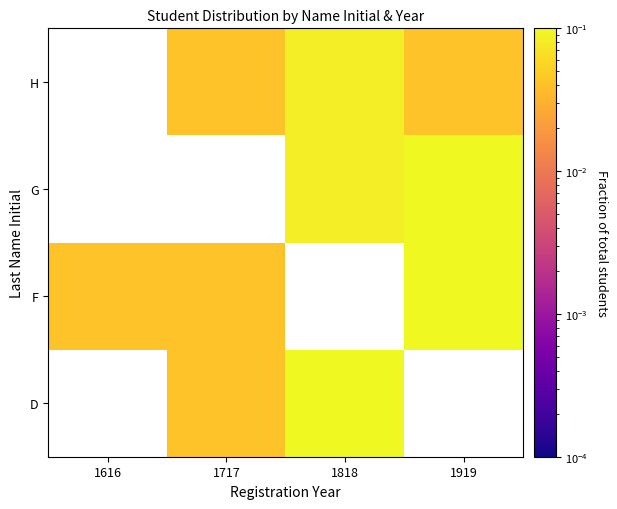

Which category has the lowest value in the G series?

1616